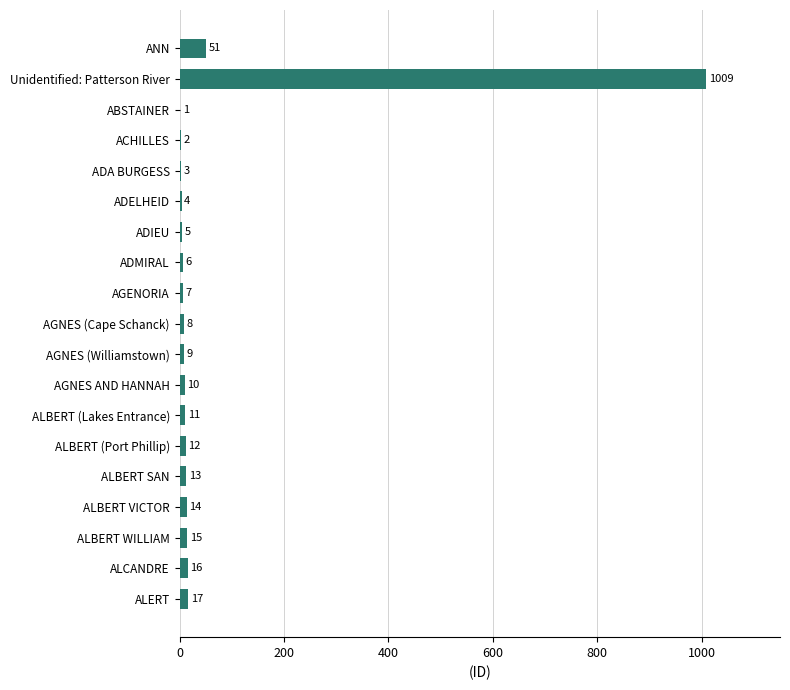

Reading top to bottom, transcribe all the data shown in this chart.

ANN=51	Unidentified: Patterson River=1009	ABSTAINER=1	ACHILLES=2	ADA BURGESS=3	ADELHEID=4	ADIEU=5	ADMIRAL=6	AGENORIA=7	AGNES (Cape Schanck)=8	AGNES (Williamstown)=9	AGNES AND HANNAH=10	ALBERT (Lakes Entrance)=11	ALBERT (Port Phillip)=12	ALBERT SAN=13	ALBERT VICTOR=14	ALBERT WILLIAM=15	ALCANDRE=16	ALERT=17